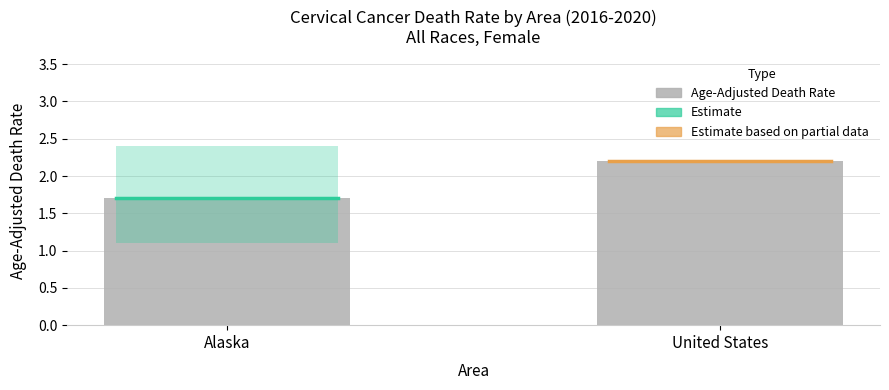

Which category has the highest value across all series?

United States